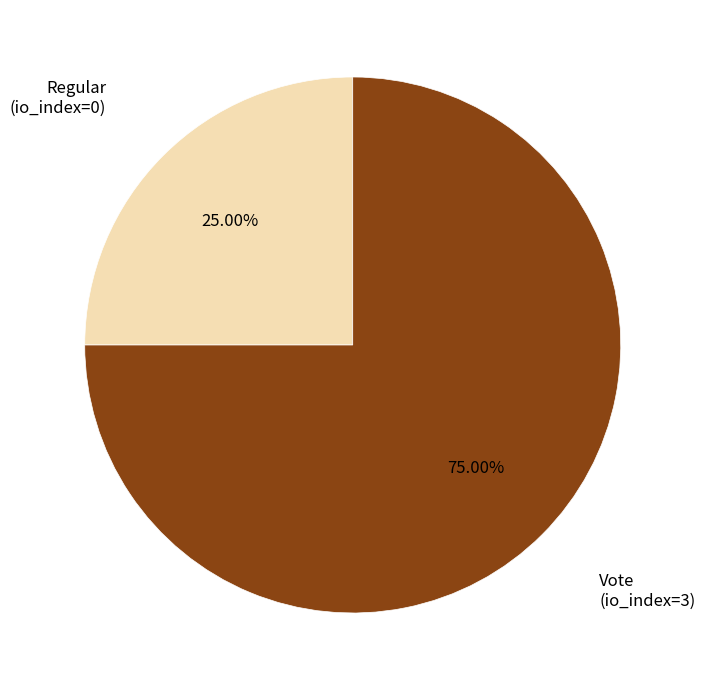

What is the smallest slice in the pie chart?

Regular